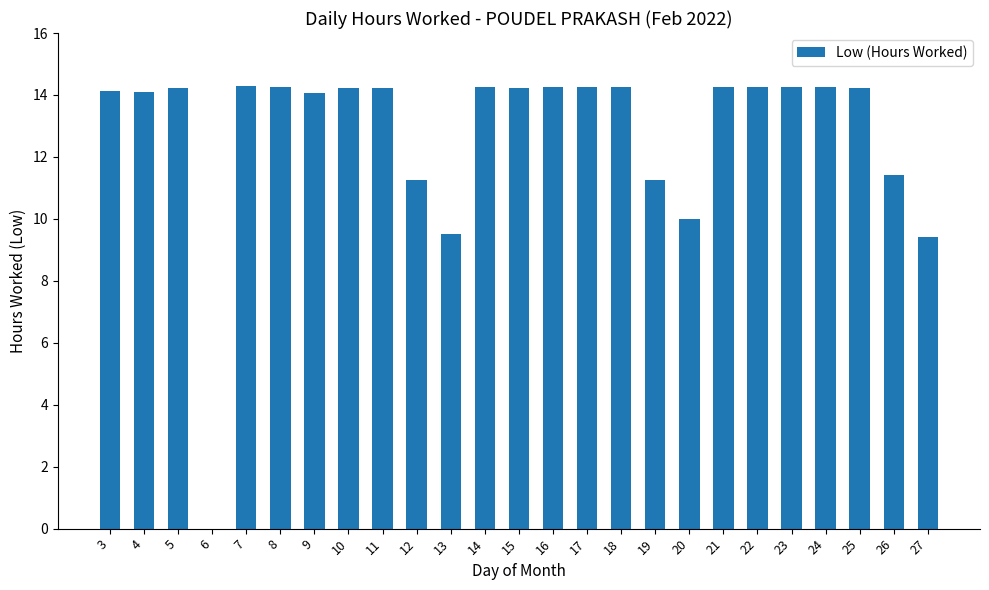

Approximately how many times larger is the value at 20 compared to 3?

0.7